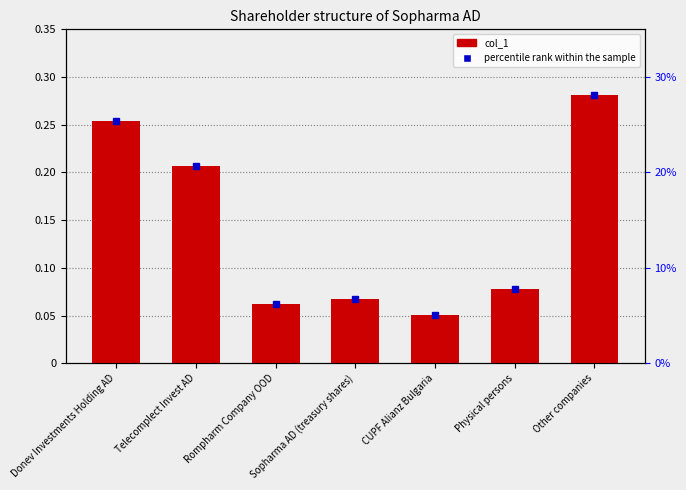

Rank the series at Rompharm Company OOD from lowest to highest value.

col_1, percentile rank within the sample